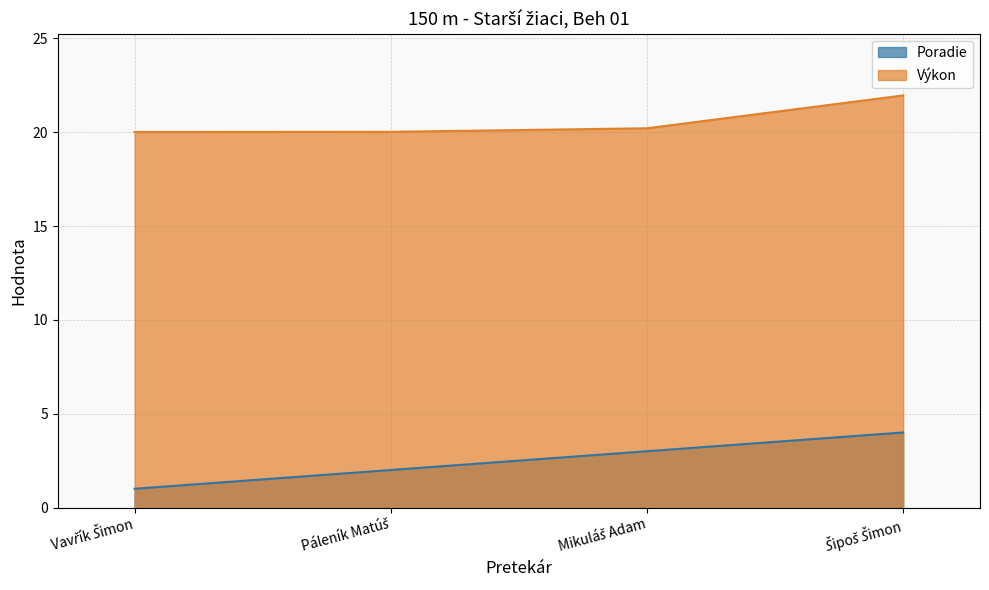

Rank the categories by Výkon value from highest to lowest.

Šipoš Šimon, Mikuláš Adam, Páleník Matúš, Vavřík Šimon